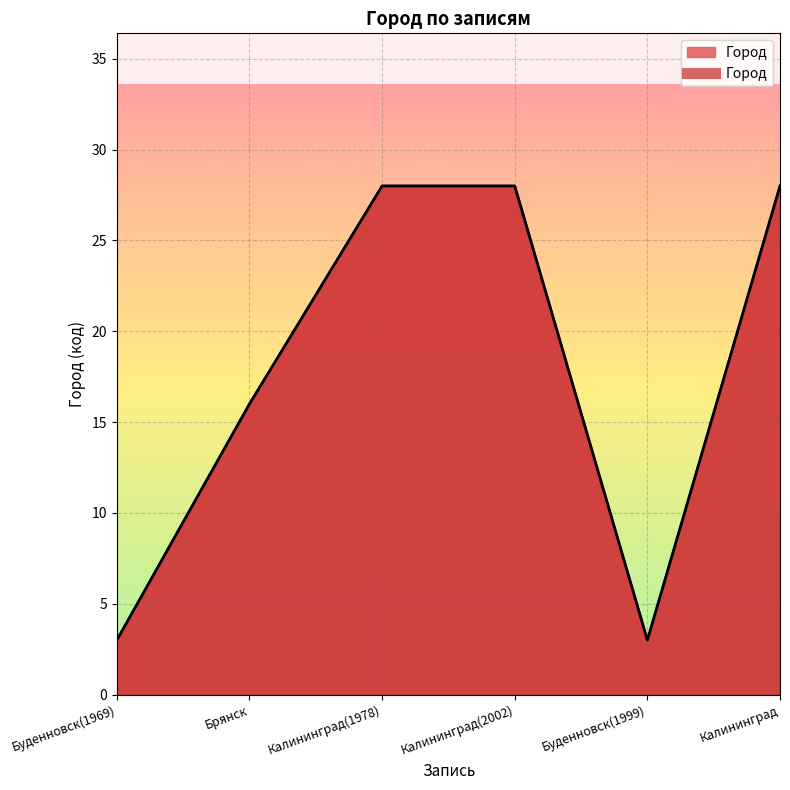

Count the number of categories in the chart.

6